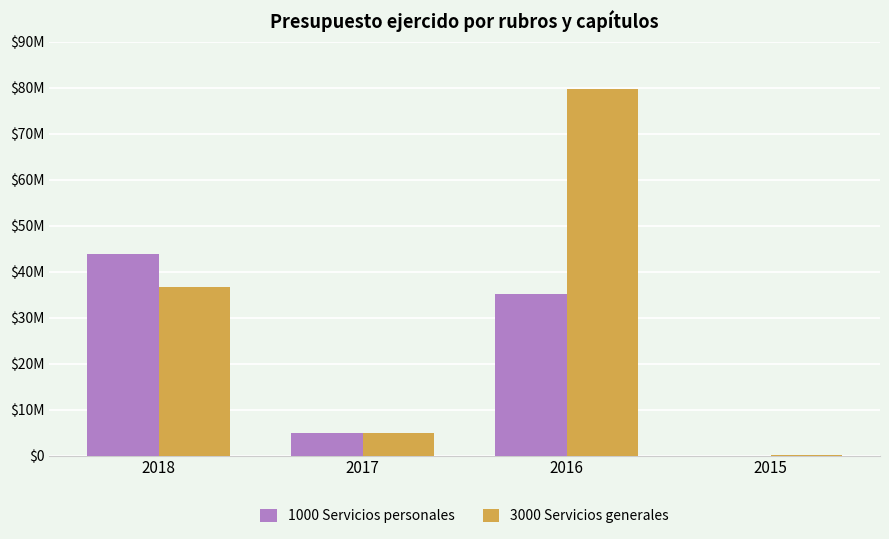

What are all the series names shown in the legend?

1000 Servicios personales, 3000 Servicios generales